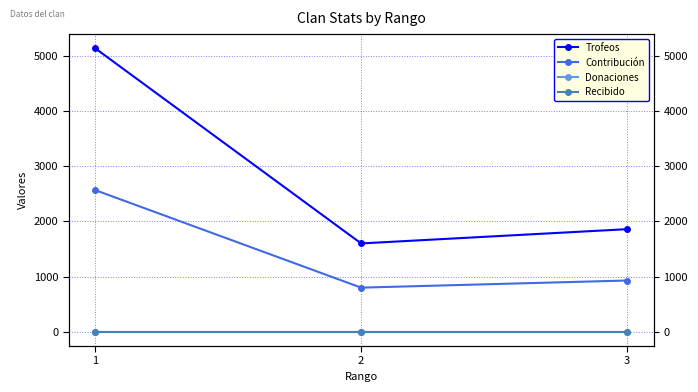

Between 2 and 3, which is larger?

3